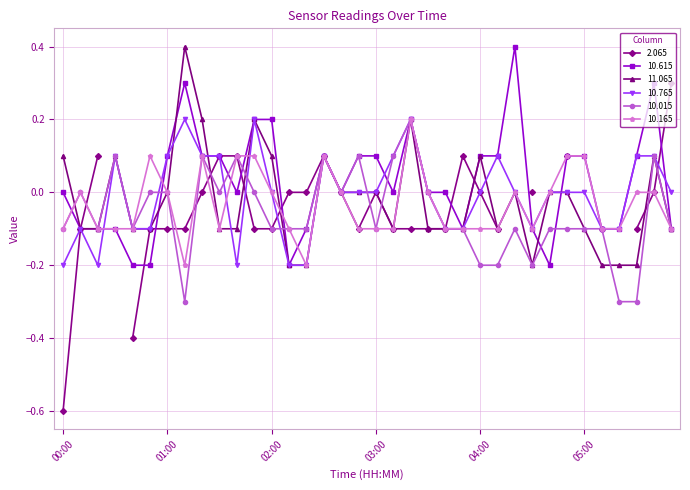

True or false: 10.615 has more than 2 interior local peaks.

True